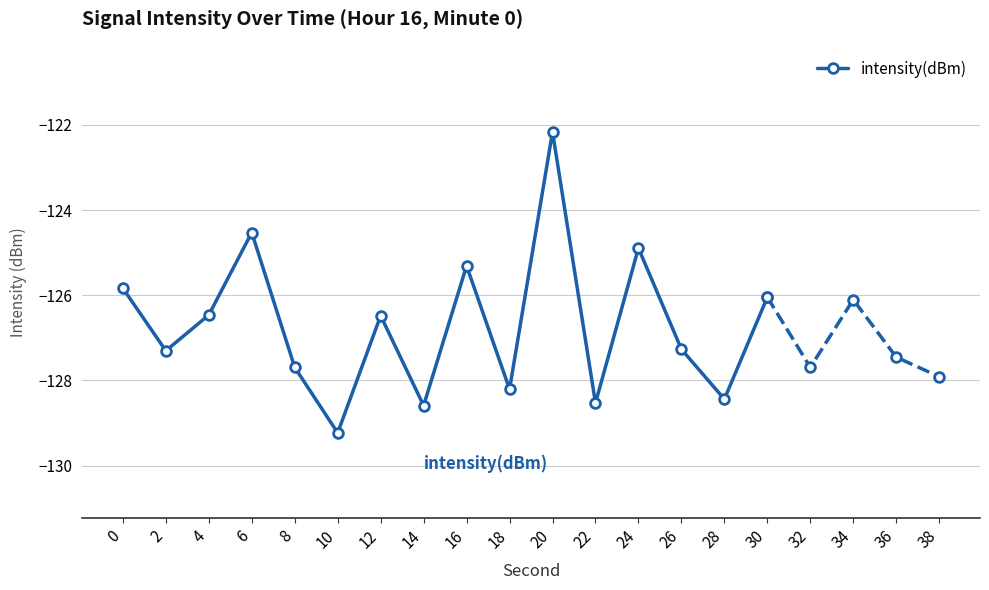

Reading left to right, transcribe all the data shown in this chart.

-125.8	-127.3	-126.5	-124.5	-127.7	-129.2	-126.5	-128.6	-125.3	-128.2	-122.2	-128.5	-124.9	-127.3	-128.4	-126.0